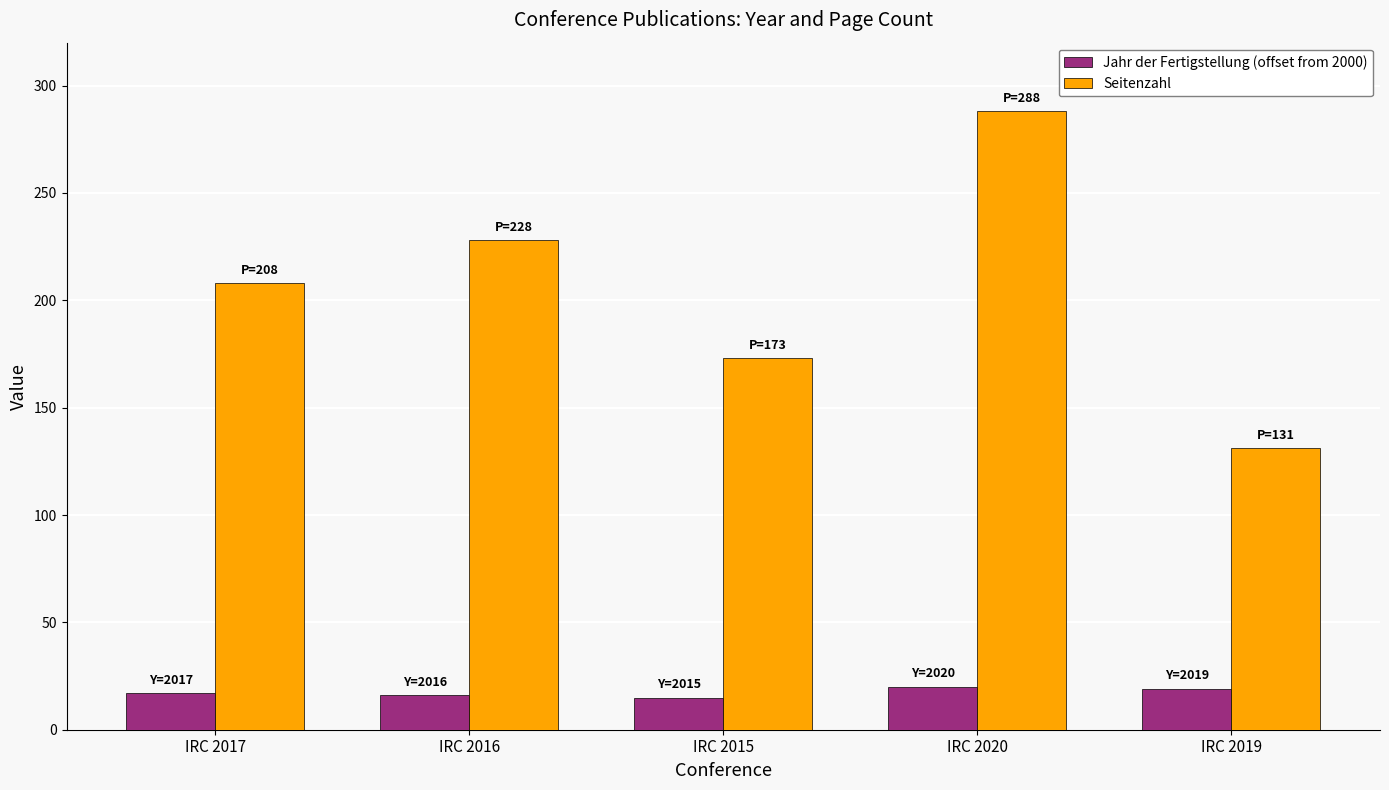

What is the average value of the Jahr der Fertigstellung (offset from 2000) series?

17